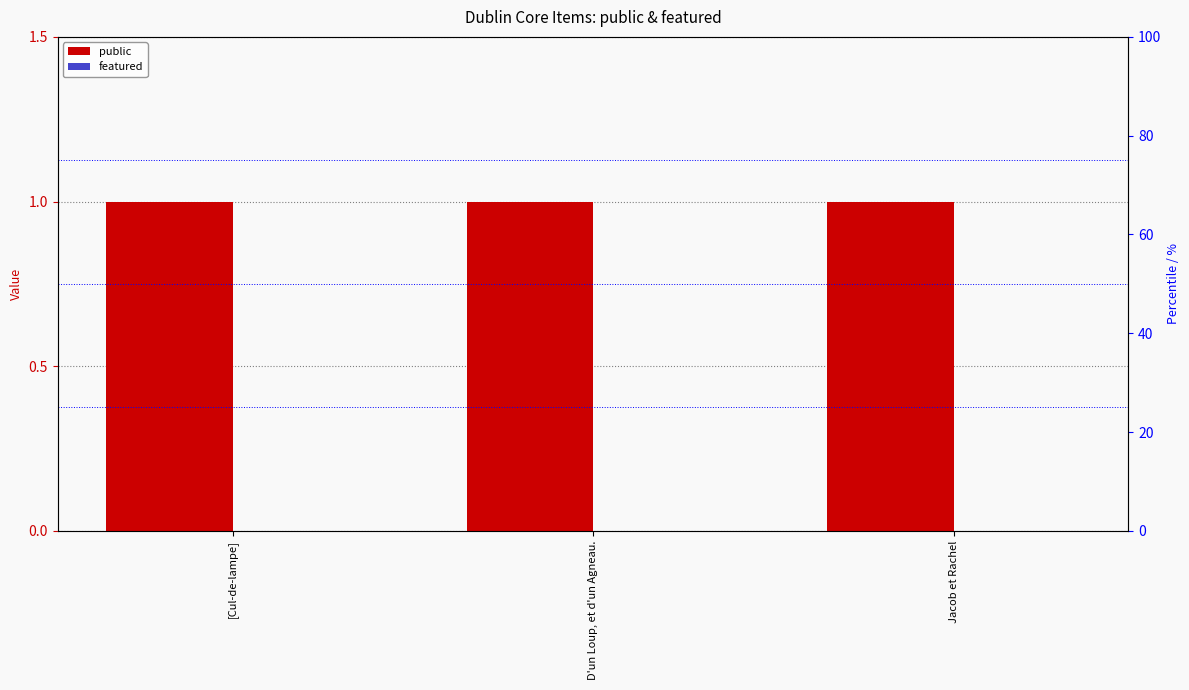

Which series has the largest total across all categories?

public